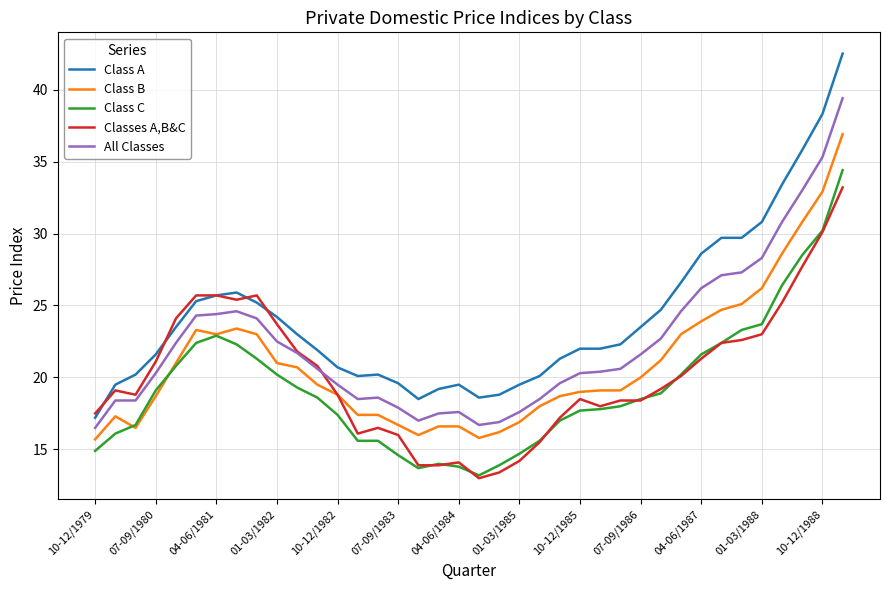

List the series in order of their overall mean, lowest first.

Class C, Classes A,B&C, Class B, All Classes, Class A